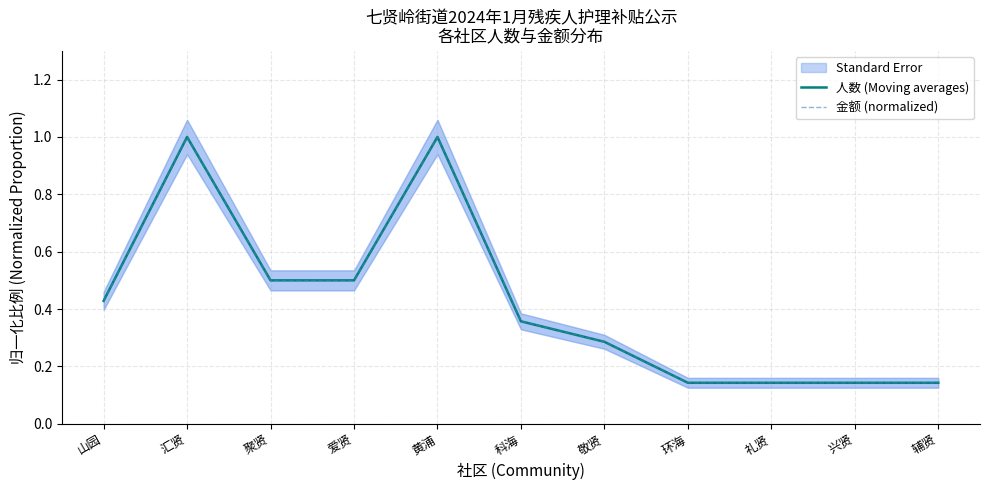

At which category is the sum across all series the highest?

汇贤